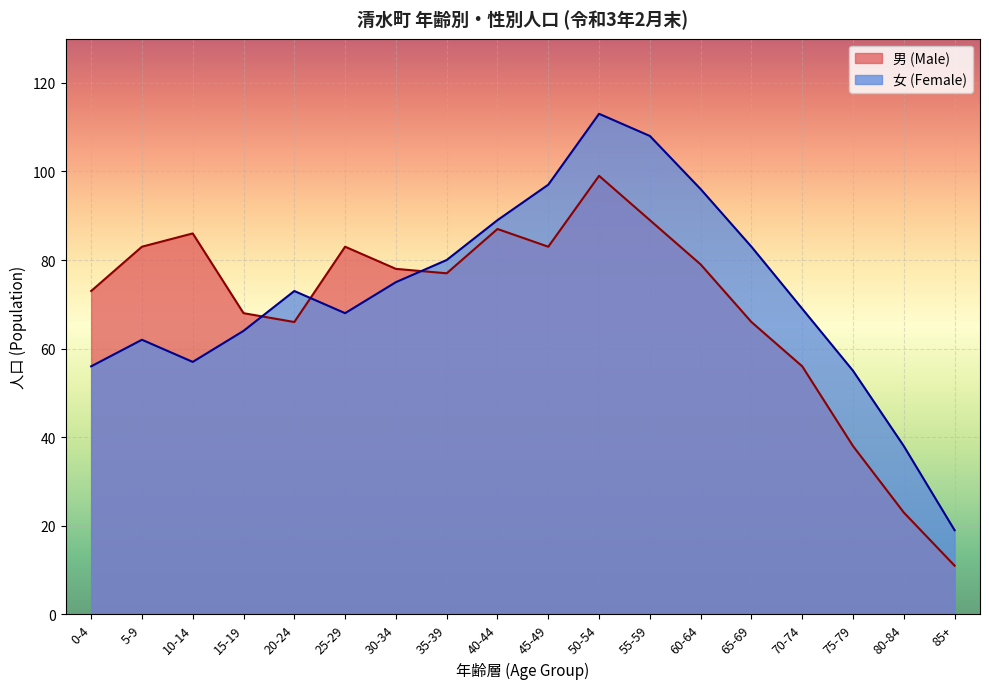

The value of 女 (Female) at 75-79 is 55. True or false?

True